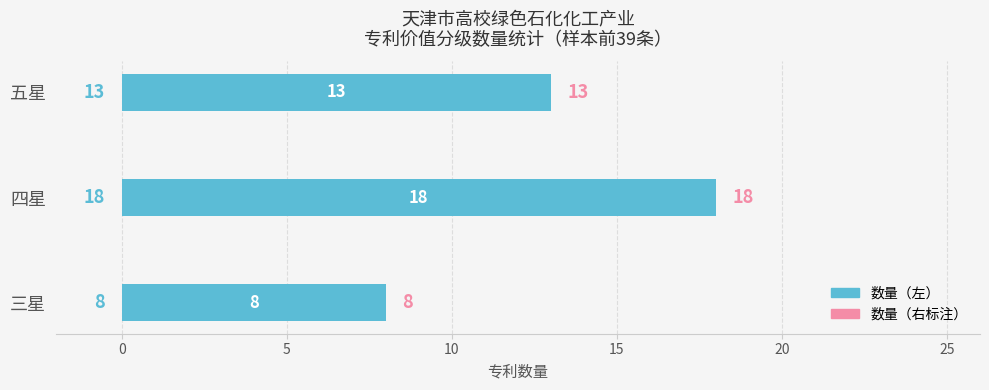

The chart shows a value of 13 at 五星. True or false?

True